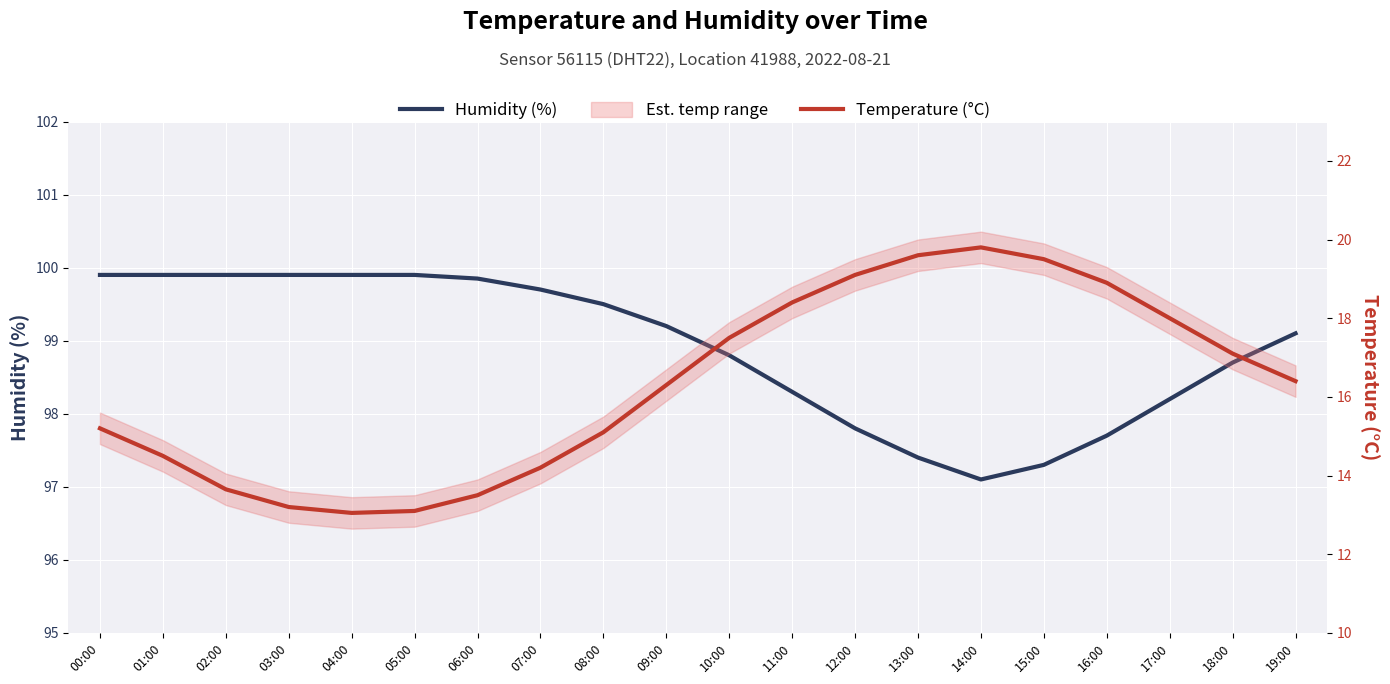

Which series has the largest total across all categories?

Humidity (%)